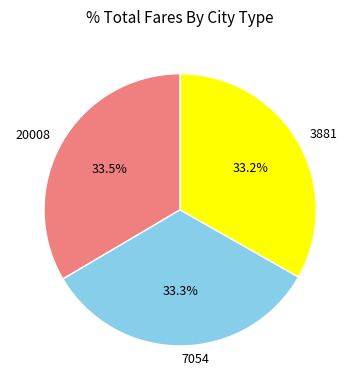

Is the sum of 7054 and 3881 greater than half?

Yes